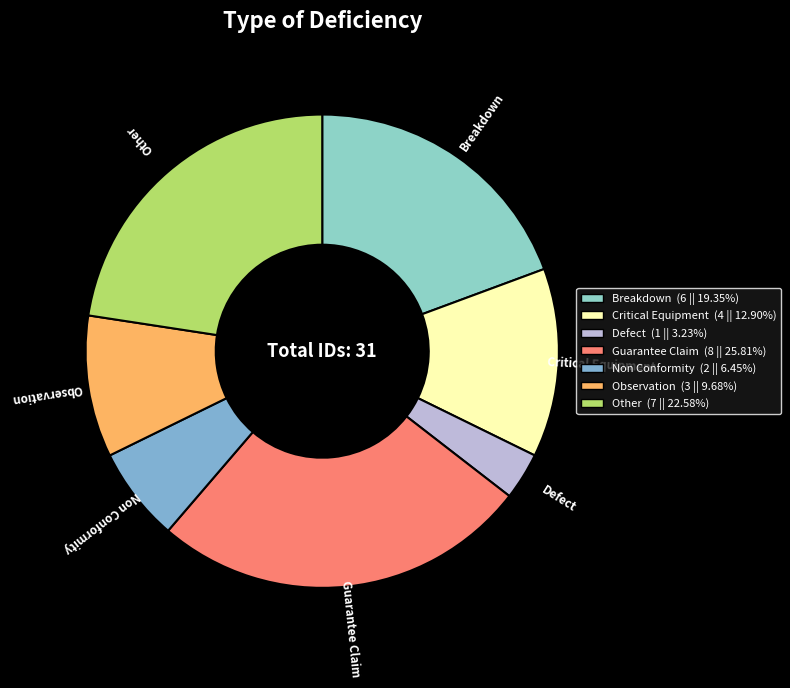

Which slice is the smallest?

Defect